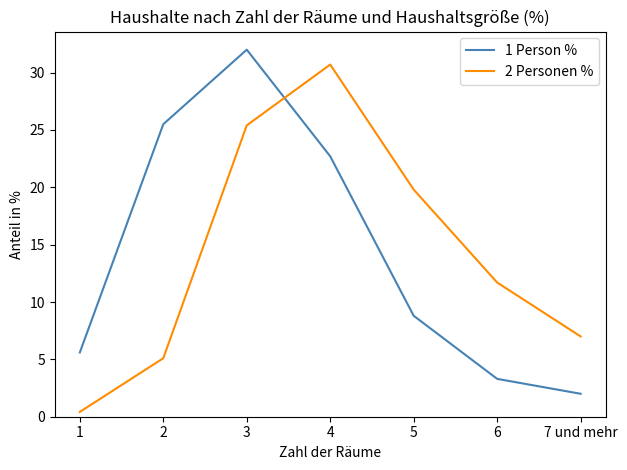

What is the difference between the 2 Personen % values at 6 and 3?

13.7